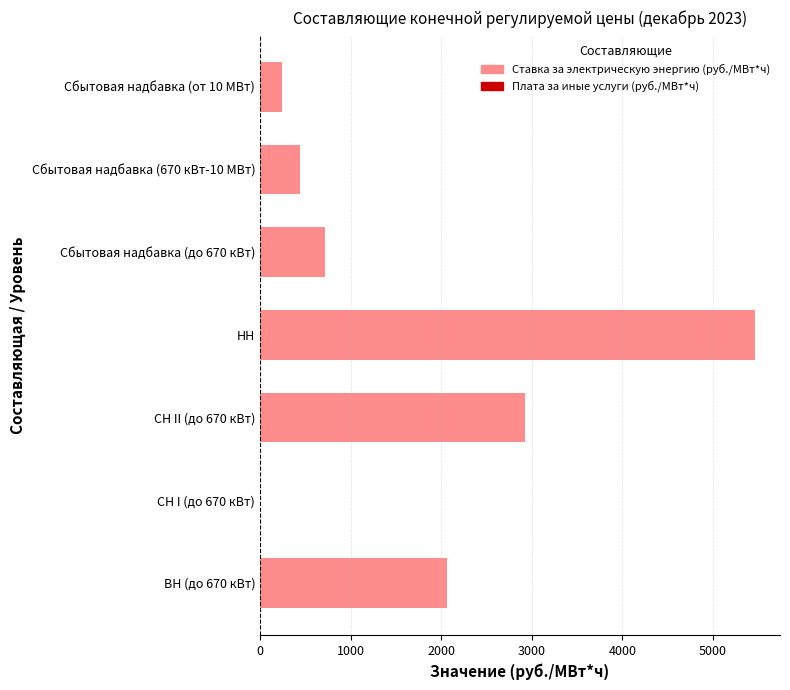

True or false: Ставка за электрическую энергию (руб./МВт*ч) has a value of 2926.1 at СН II (до 670 кВт).

True